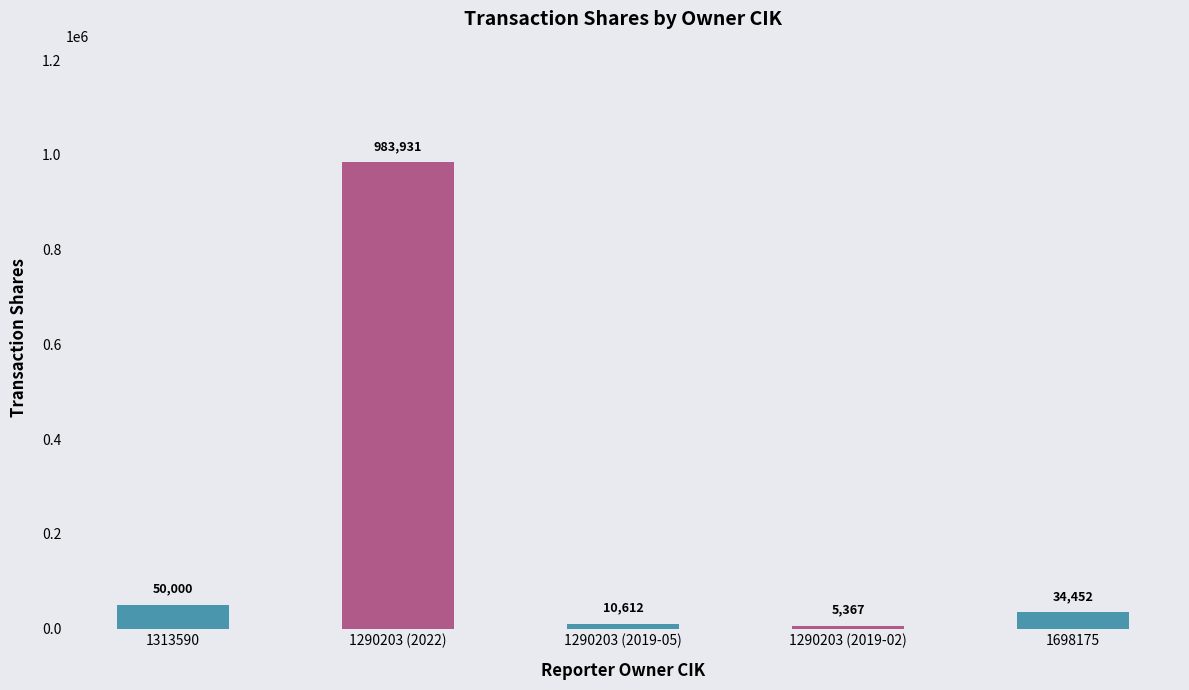

Rank the categories by value from highest to lowest.

1290203 (2022), 1313590, 1698175, 1290203 (2019-05), 1290203 (2019-02)